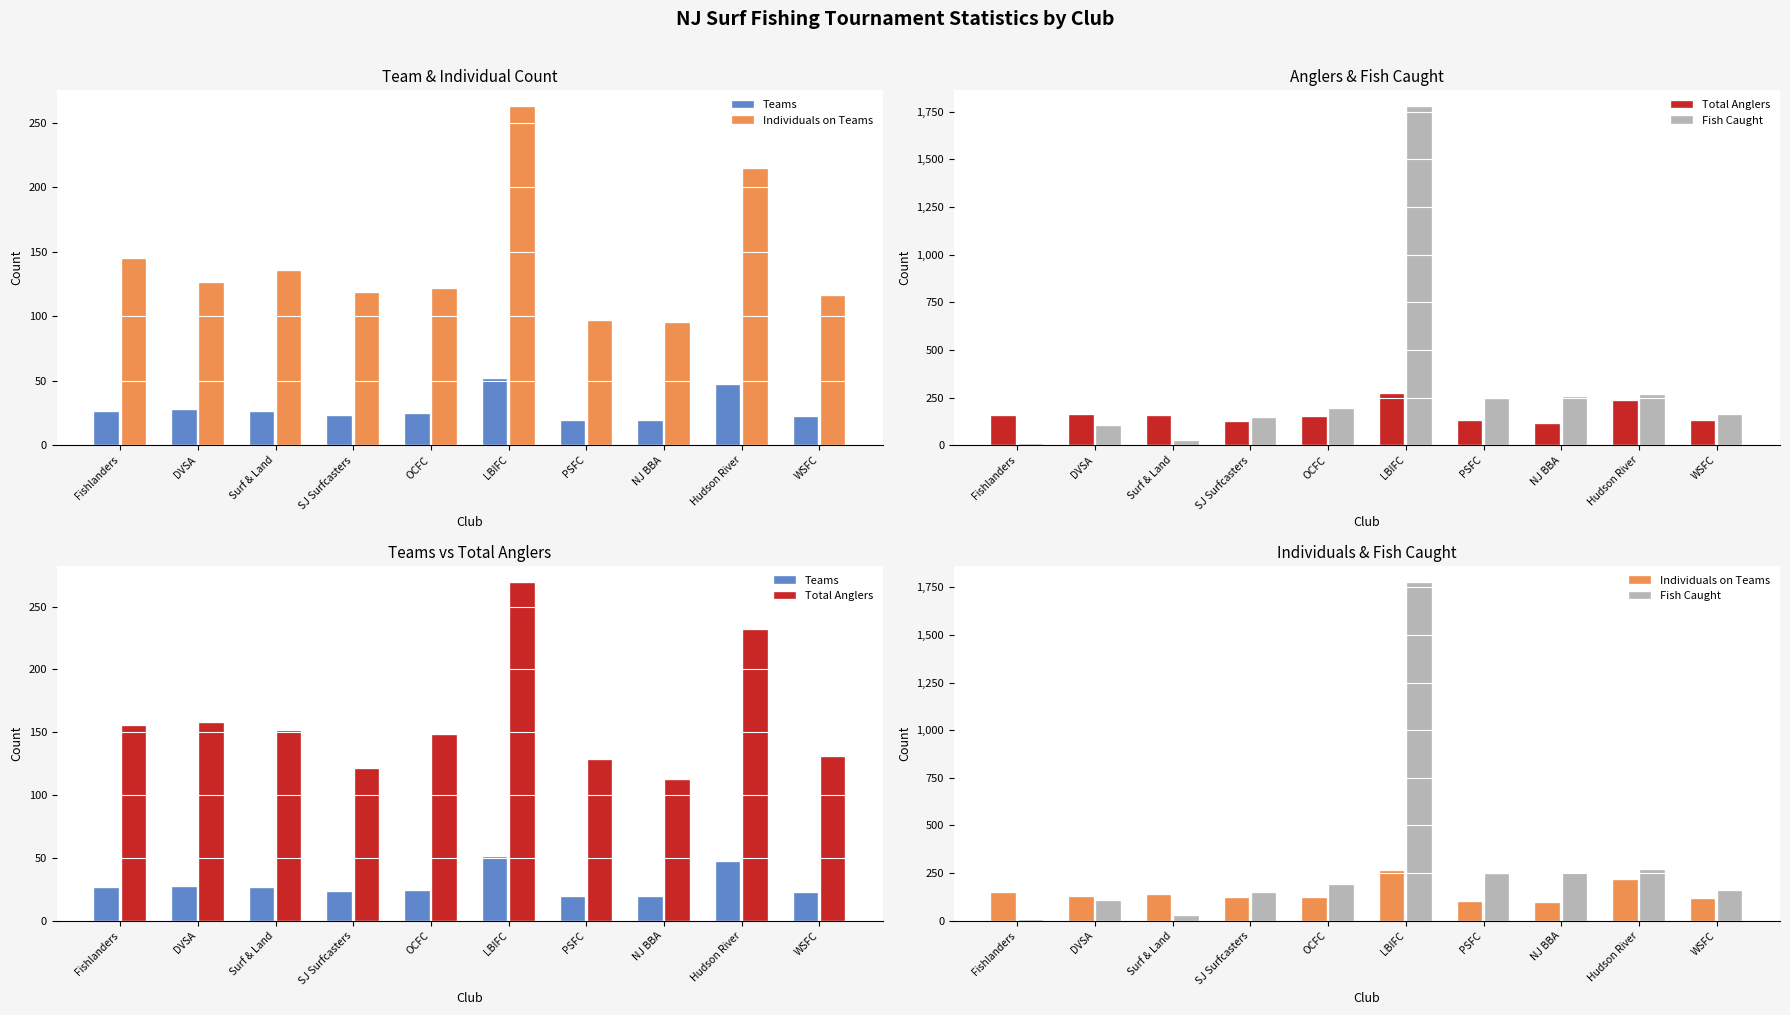

Reading right to left, list all the values displayed in this chart.

Teams: WSFC=22	Hudson River=47	NJ BBA=19	PSFC=19	LBIFC=51	OCFC=24	SJ Surfcasters=23	Surf & Land=26	DVSA=27	Fishlanders=26
Individuals on Teams: WSFC=116	Hudson River=214	NJ BBA=95	PSFC=96	LBIFC=262	OCFC=121	SJ Surfcasters=118	Surf & Land=135	DVSA=126	Fishlanders=144
Total Anglers: WSFC=130	Hudson River=231	NJ BBA=112	PSFC=128	LBIFC=269	OCFC=148	SJ Surfcasters=121	Surf & Land=151	DVSA=157	Fishlanders=155
Fish Caught: WSFC=158	Hudson River=266	NJ BBA=251	PSFC=243	LBIFC=1774	OCFC=189	SJ Surfcasters=145	Surf & Land=25	DVSA=103	Fishlanders=5